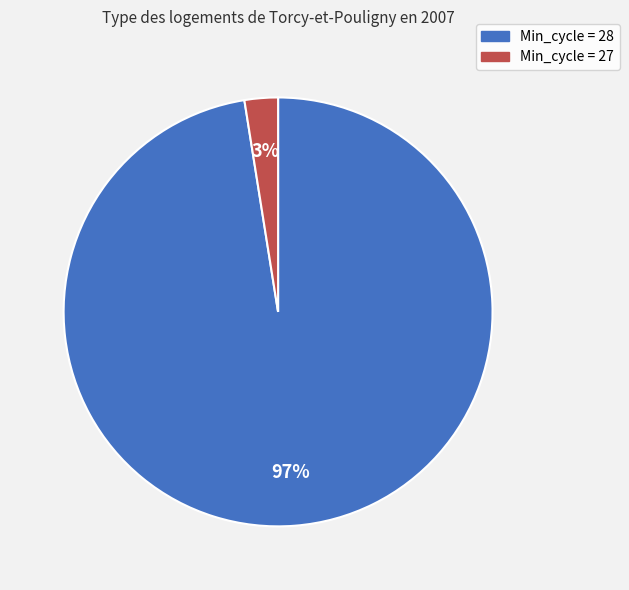

Does any single category account for the majority?

Yes